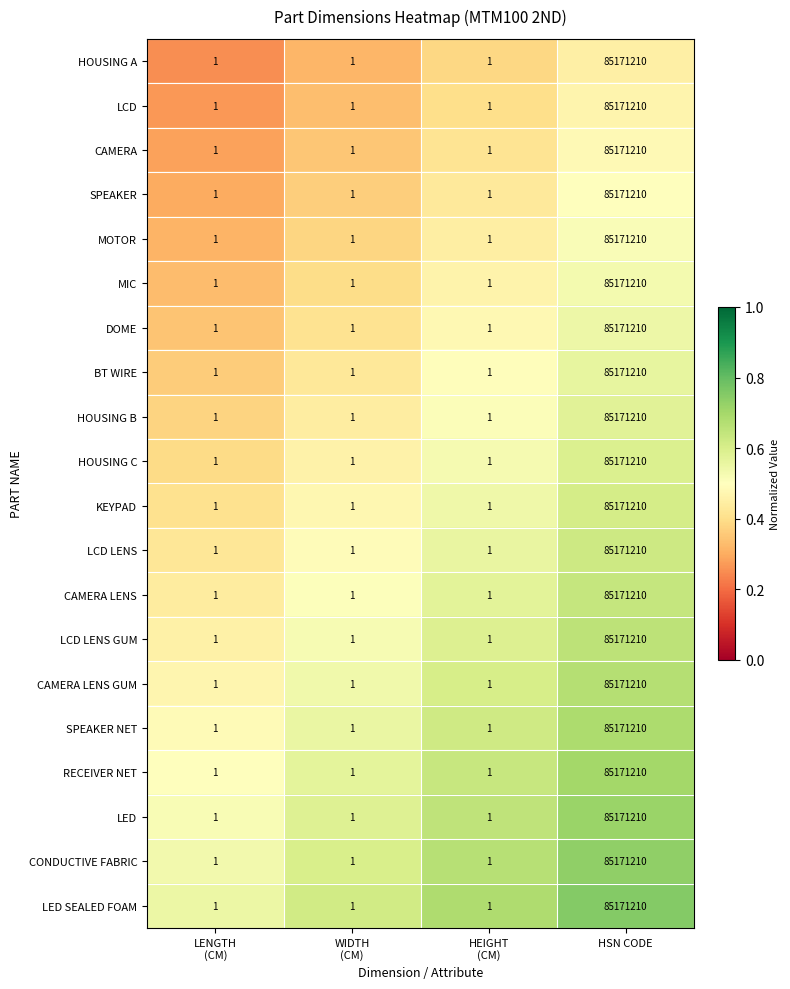

What is the minimum value shown in the chart?

1